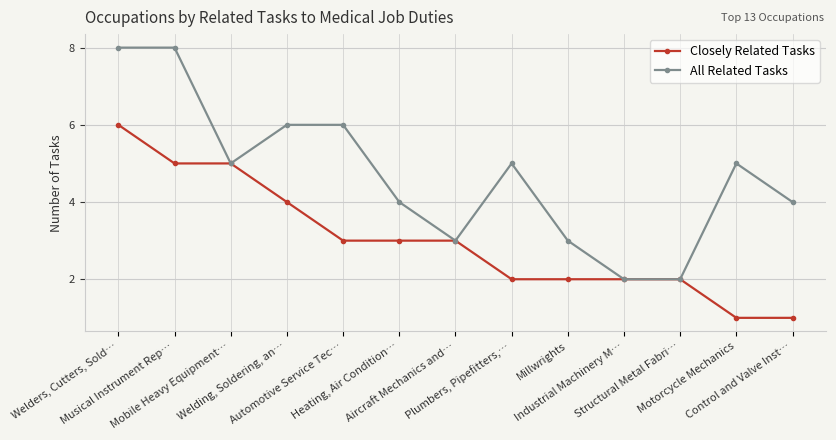

Rank the series by their average value, from lowest to highest.

Closely Related Tasks, All Related Tasks